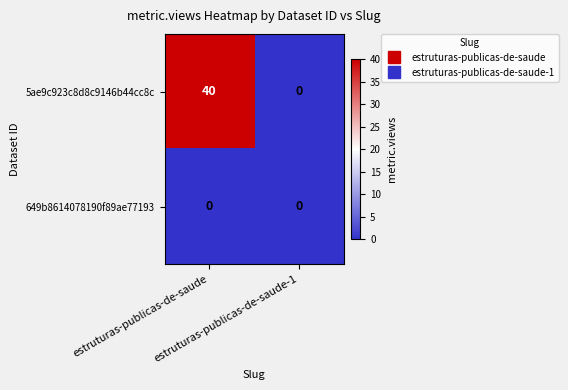

Rank the series by their maximum value, from lowest to highest.

649b8614078190f89ae77193, 5ae9c923c8d8c9146b44cc8c